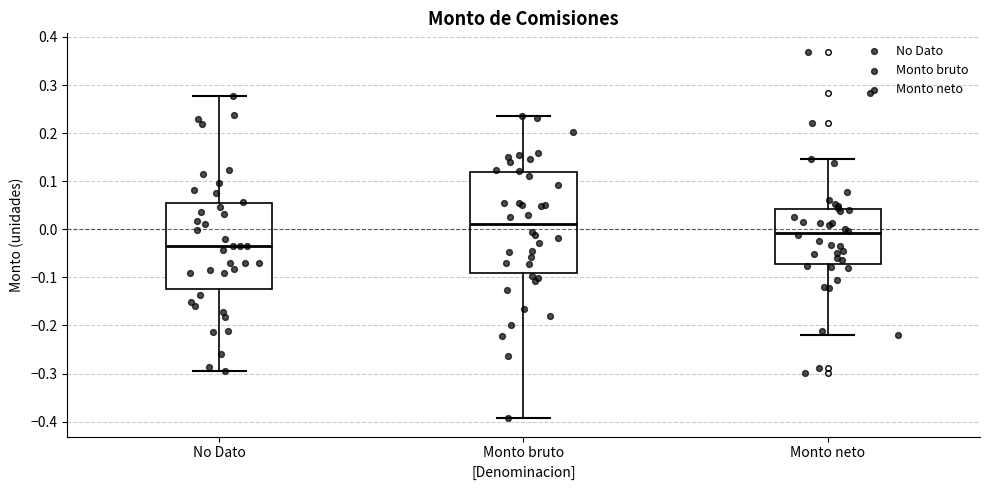

Reading left to right, transcribe this box plot: for each box, give where its median line is, the range the box spans, and where its two whiskers end, as read against the y-axis. The values are not printed on the chart, so give them approximately, as read against the axis.

No Dato: median -0.04, box -0.12 to 0.05, whiskers -0.29 to 0.28
Monto bruto: median 0.01, box -0.09 to 0.12, whiskers -0.39 to 0.23
Monto neto: median -0.01, box -0.07 to 0.04, whiskers -0.22 to 0.15